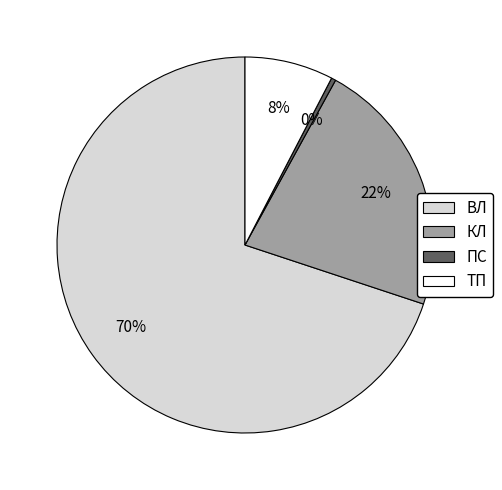

The КЛ slice represents 14% of the pie. True or false?

False